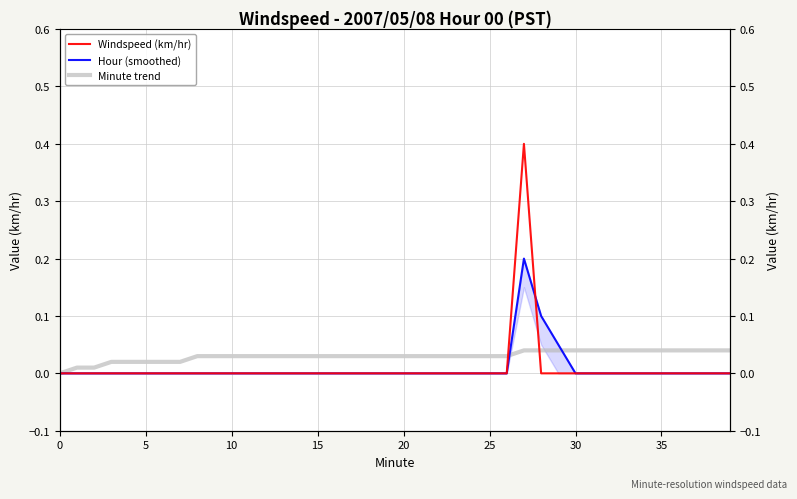

Where is the first local maximum for Hour (smoothed)?

27